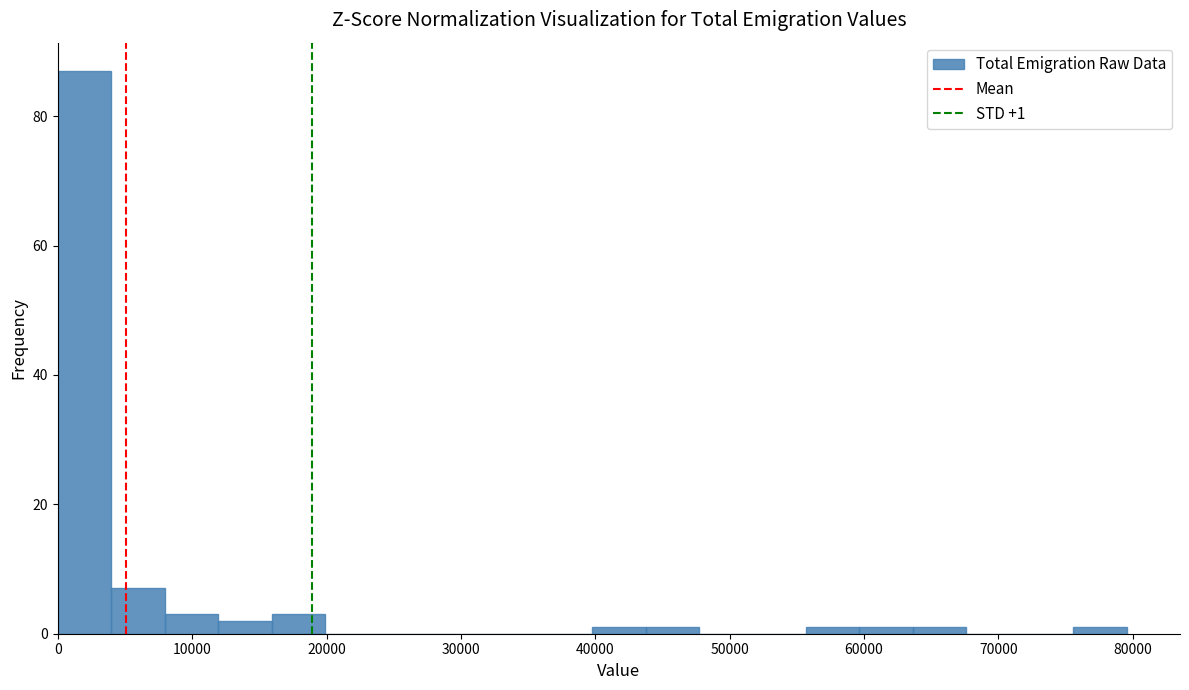

Around what value on the x-axis is the tallest bar? Give the approximate position of its centre, as read against the axis.

2000